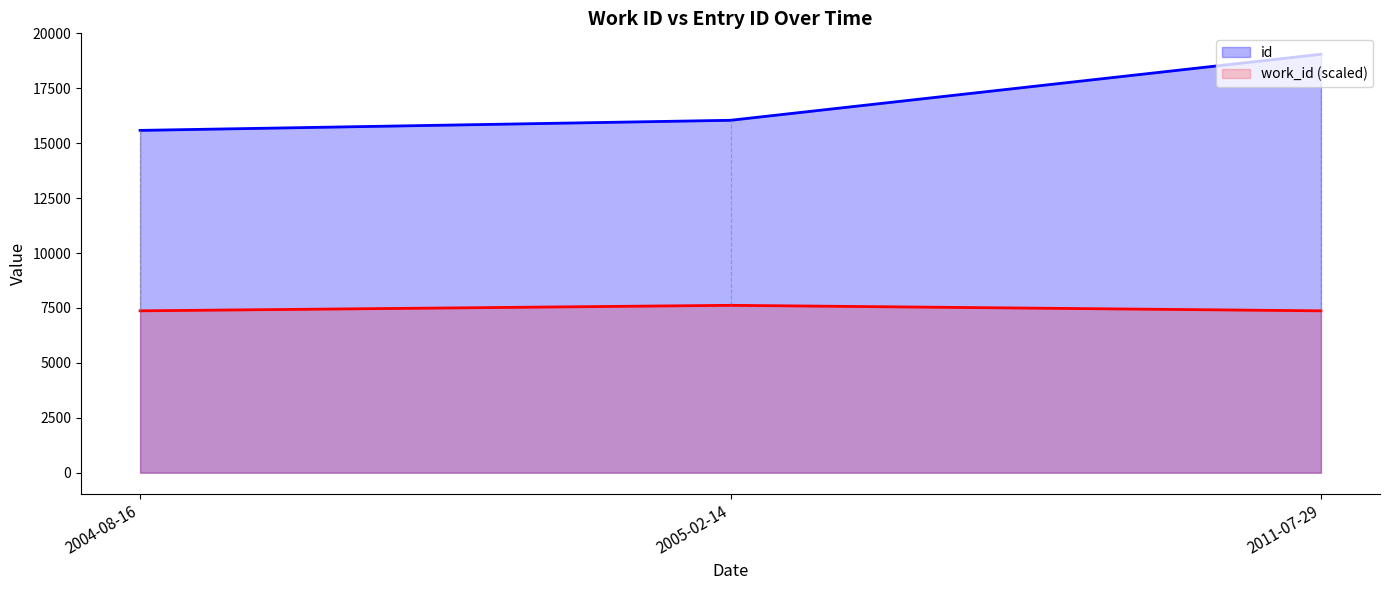

What is the value of the id point at the 2nd from the left?

16046.0